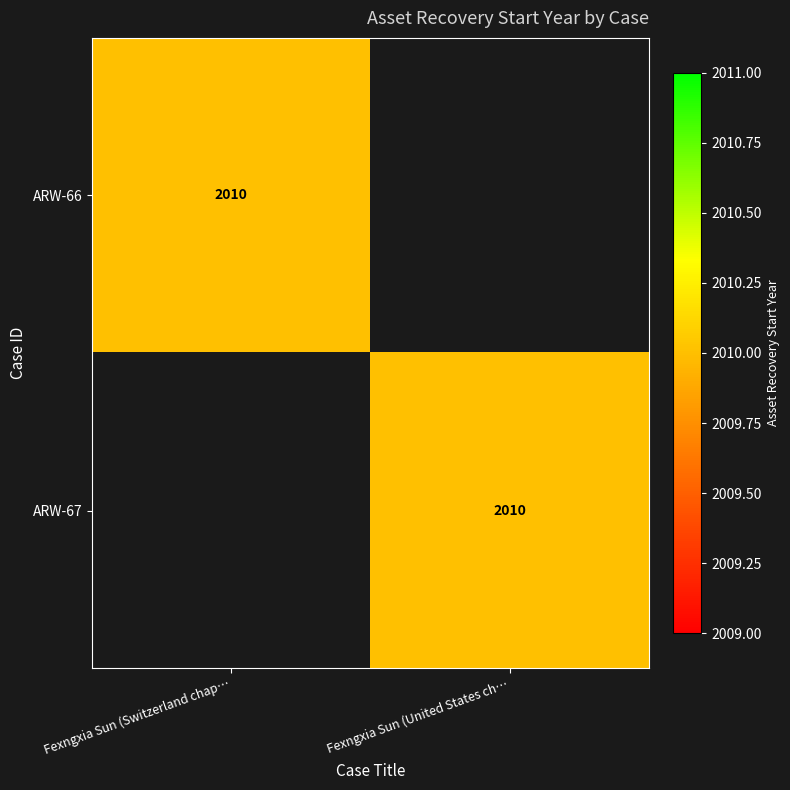

True or false: ARW-67 has a value of 2010 at Fexngxia Sun (United States ch….

True